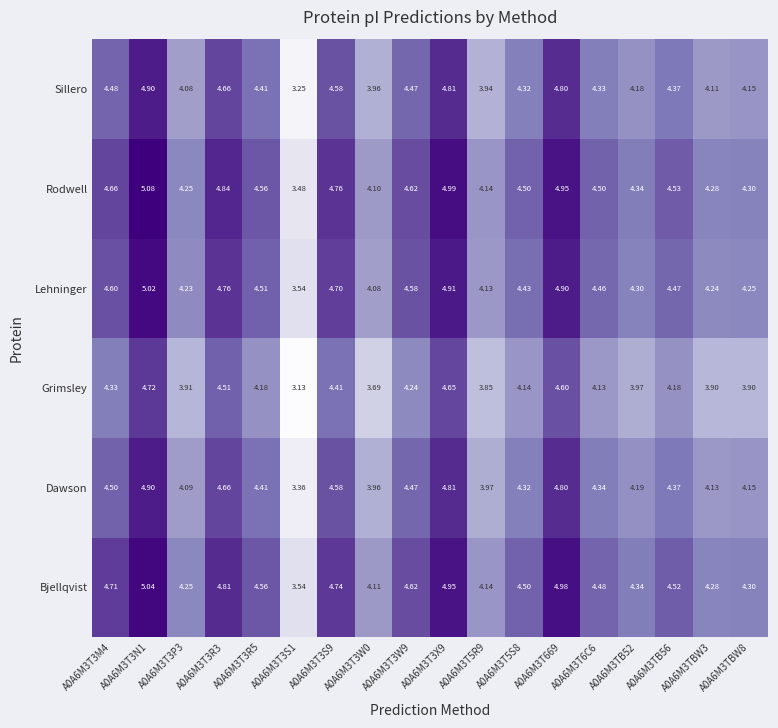

At how many categories does at least one series exceed 4?

17